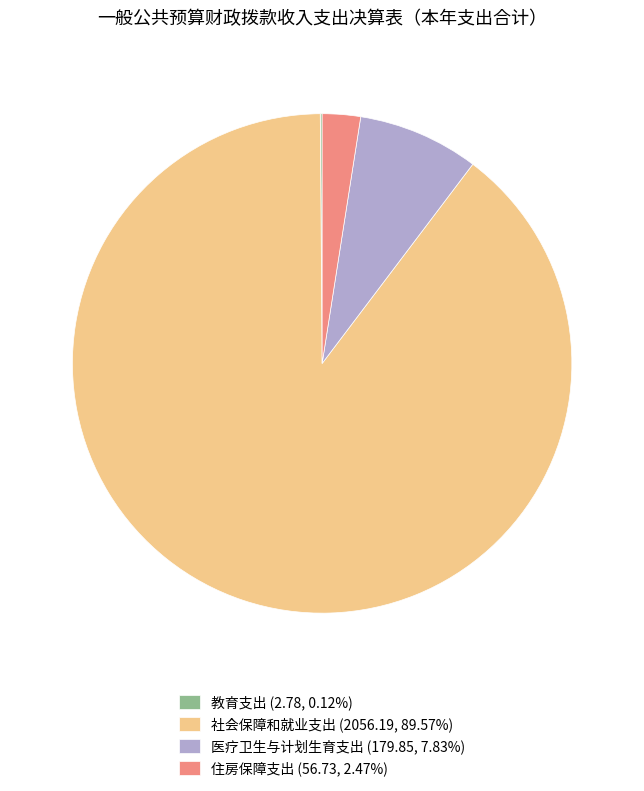

Which slice represents more than half of the pie?

社会保障和就业支出